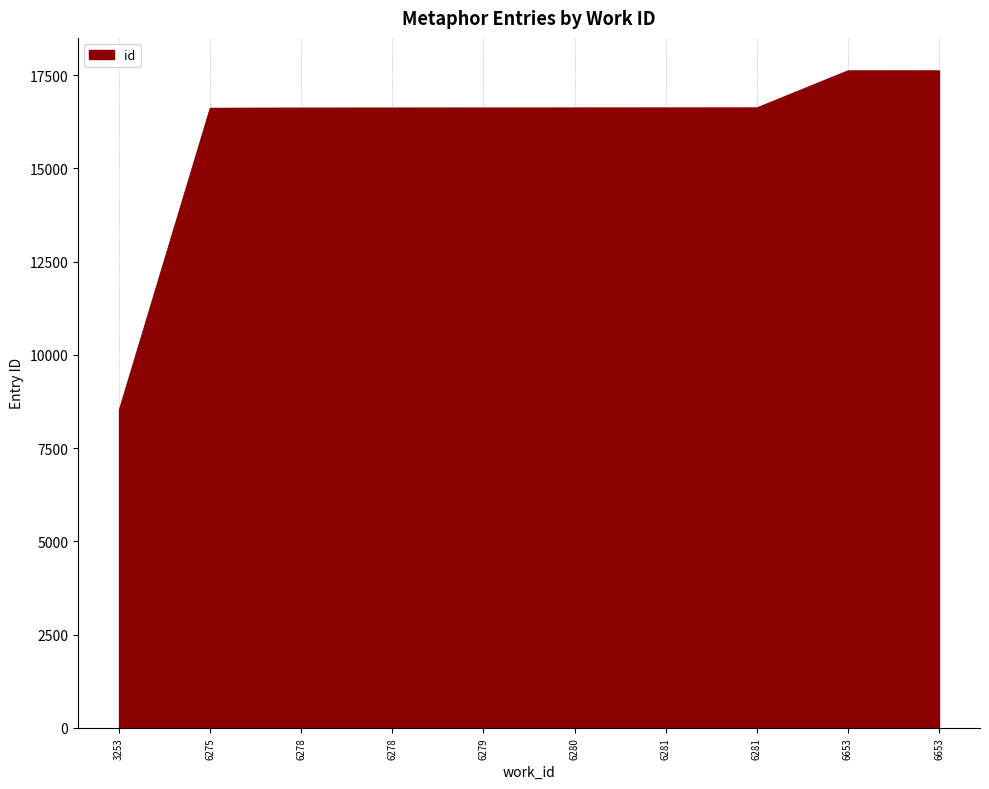

Reading left to right, transcribe all the data shown in this chart.

8508	16613	16617	16618	16619	16620	16621	16622	17615	17616